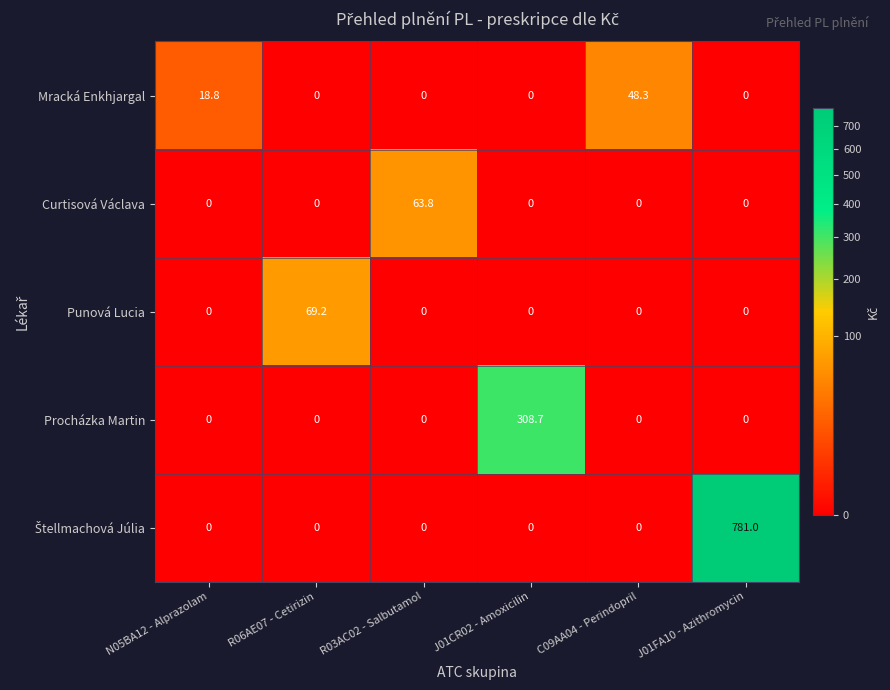

Which series changed the most between N05BA12 - Alprazolam and R06AE07 - Cetirizin?

Punová Lucia